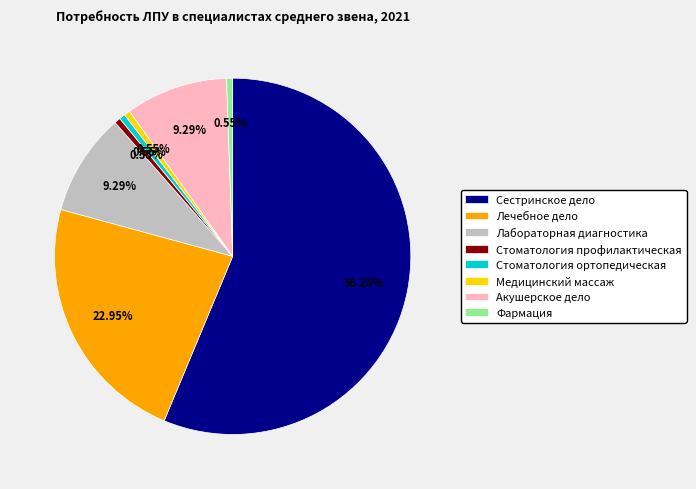

To the nearest percent, what percentage of the pie is Стоматология ортопедическая?

1%